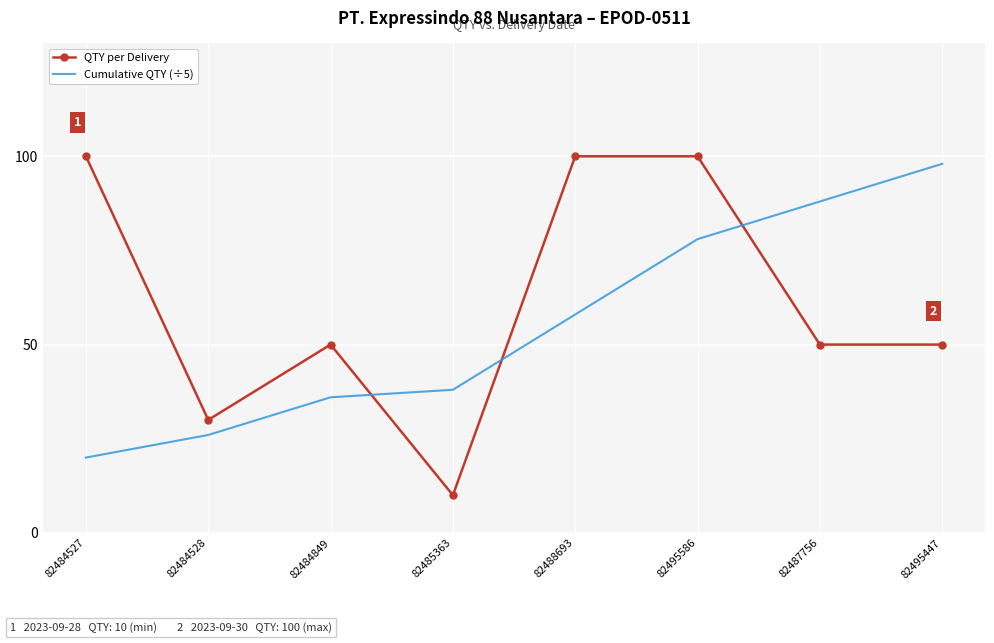

Which label corresponds to the smallest value in the chart?

82485363